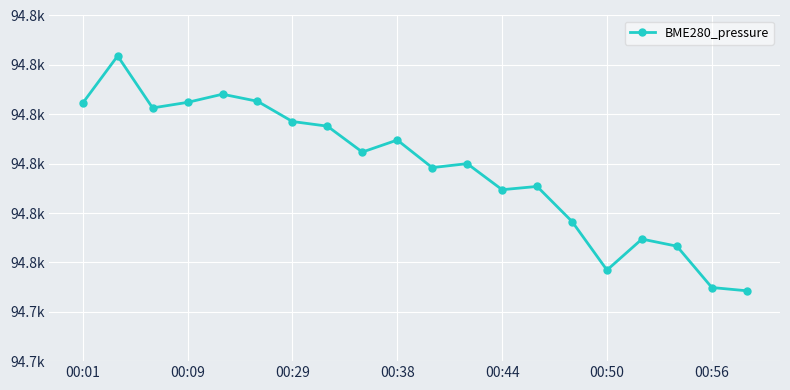

What is the average value?

94769.0